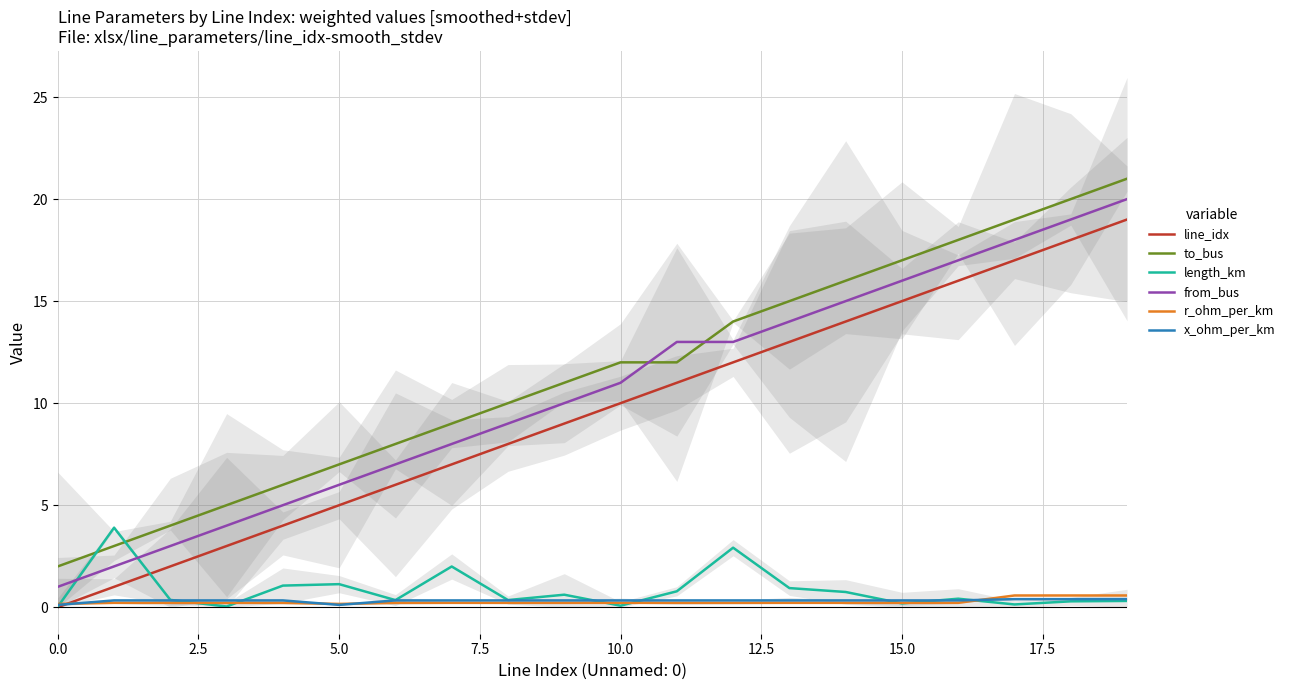

True or false: to_bus and r_ohm_per_km intersect in this chart.

False